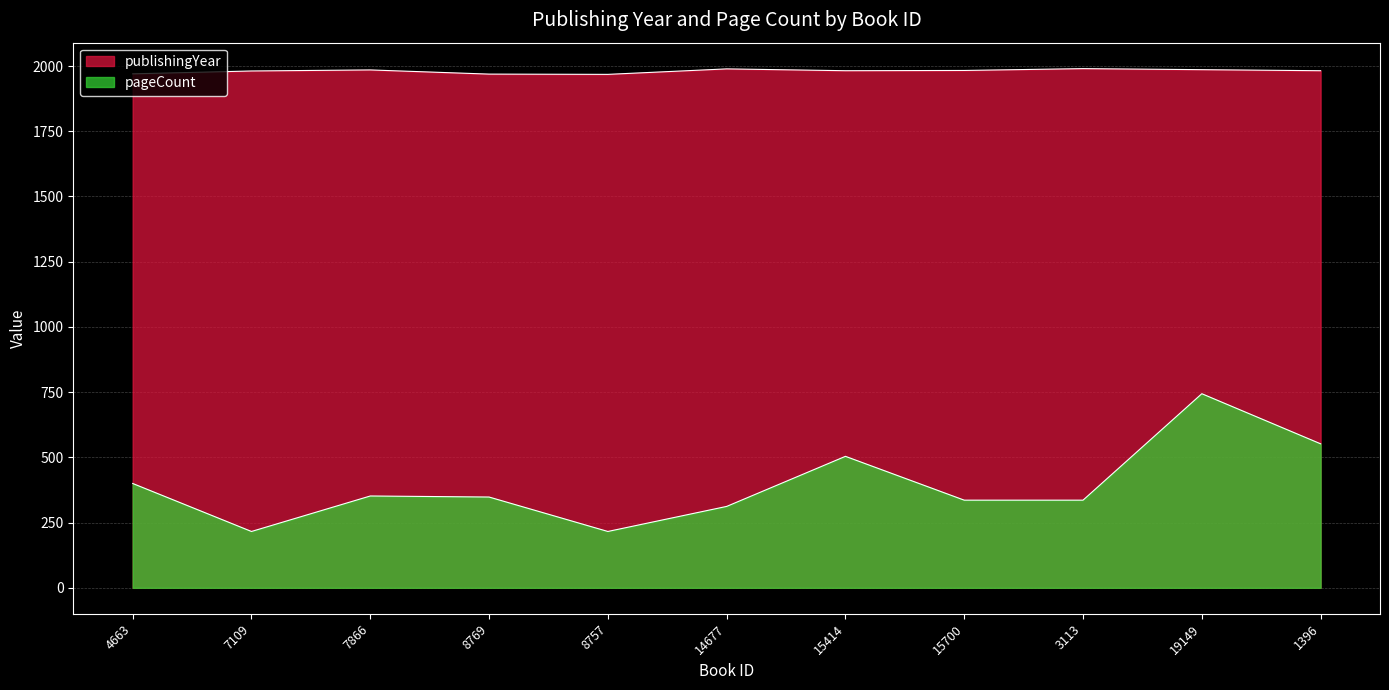

What is the label of the 7th point from the left?

15414